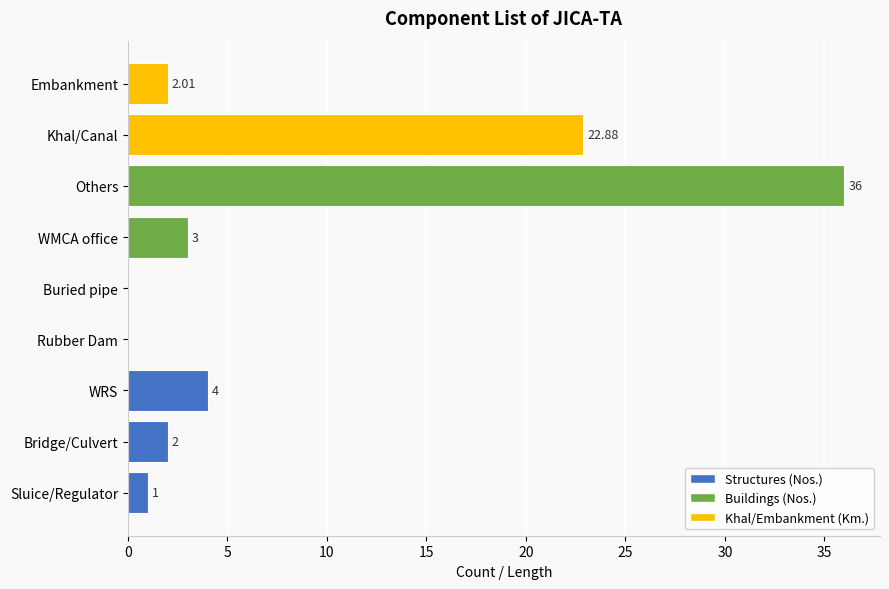

Which category has the highest value across all series?

Others